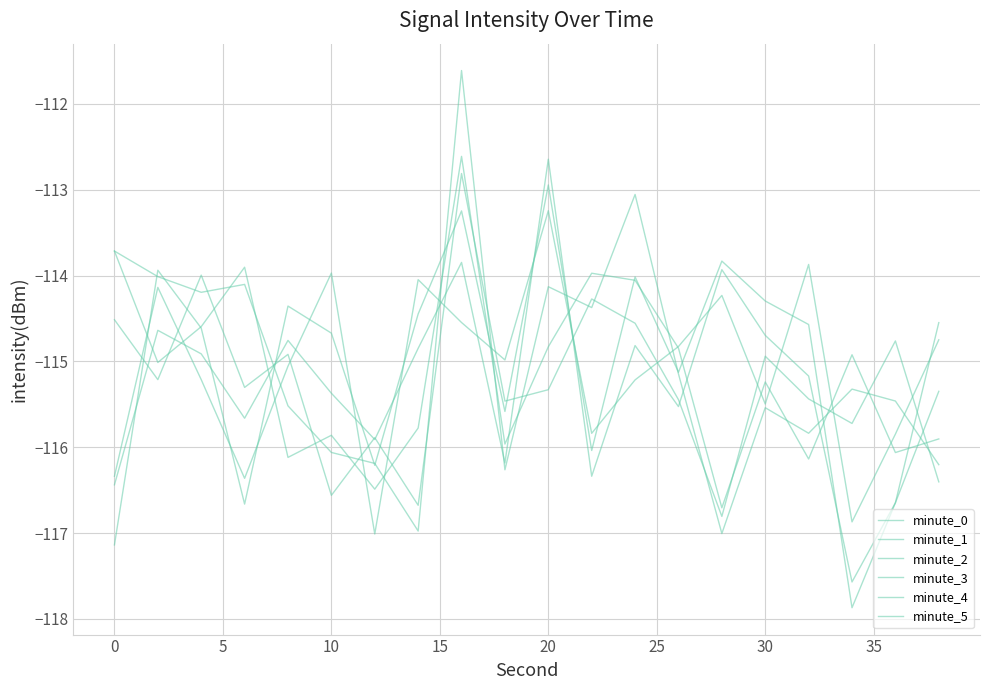

What is the maximum value for minute_5?

-112.6